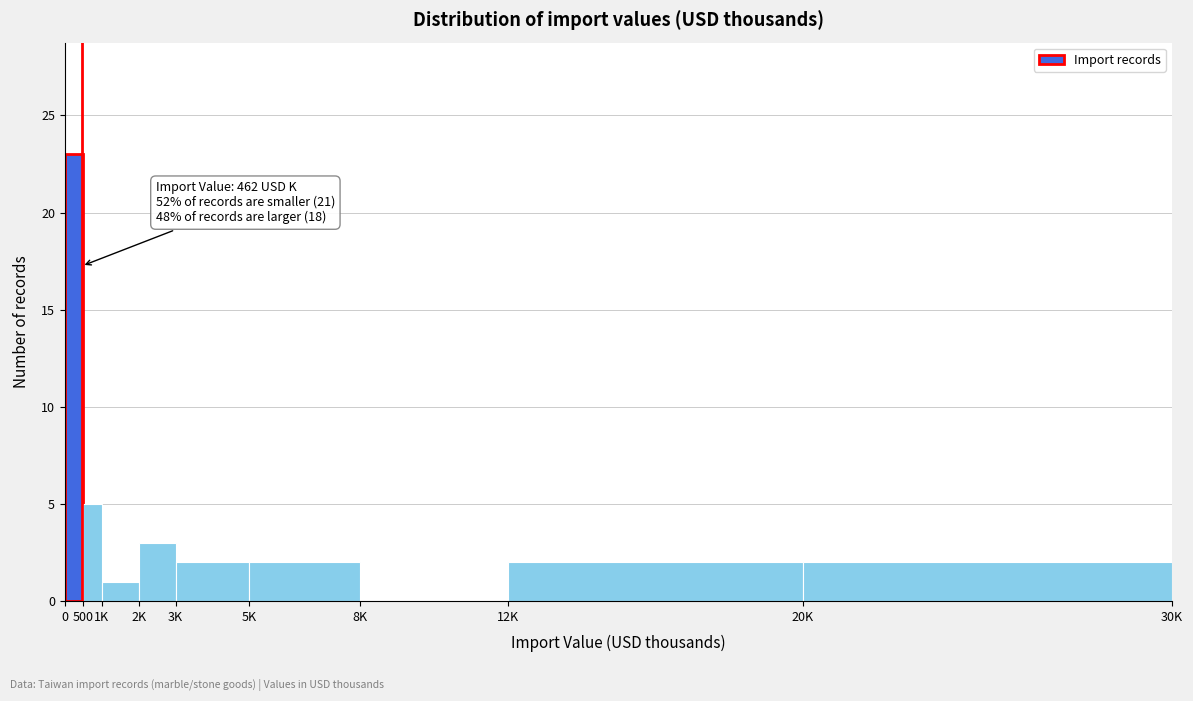

Reading left to right, what are all the values shown in this chart?

0=23	500=5	1K=1	2K=3	3K=2	5K=2	8K=0	12K=2	20K=2